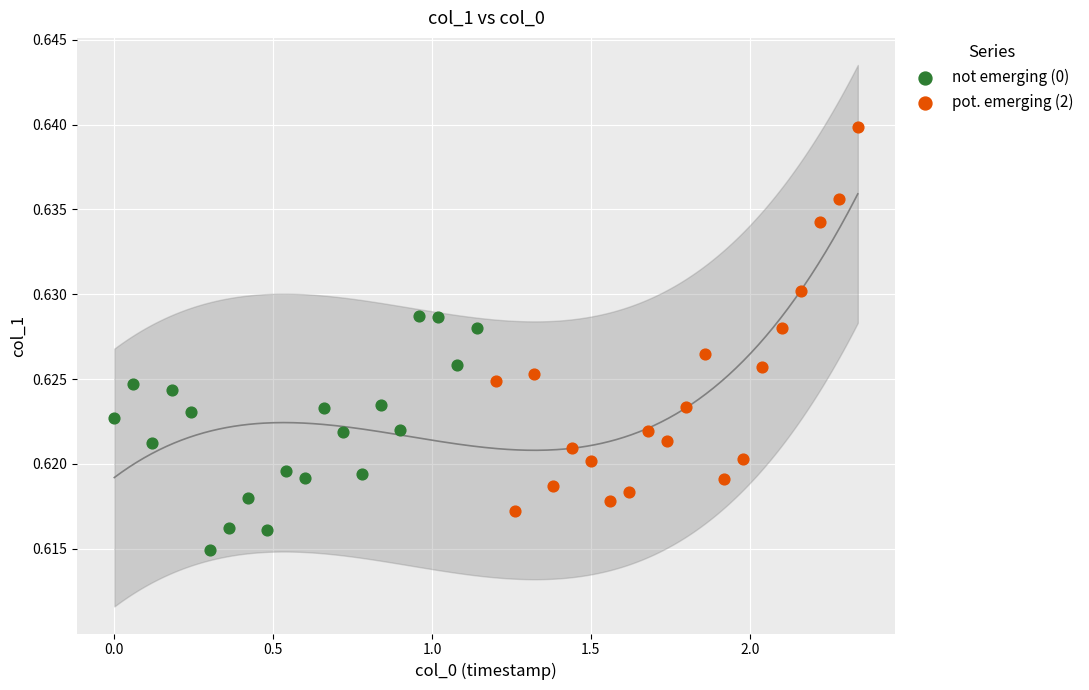

Which series has the largest Y range (max minus min)?

pot. emerging (2)